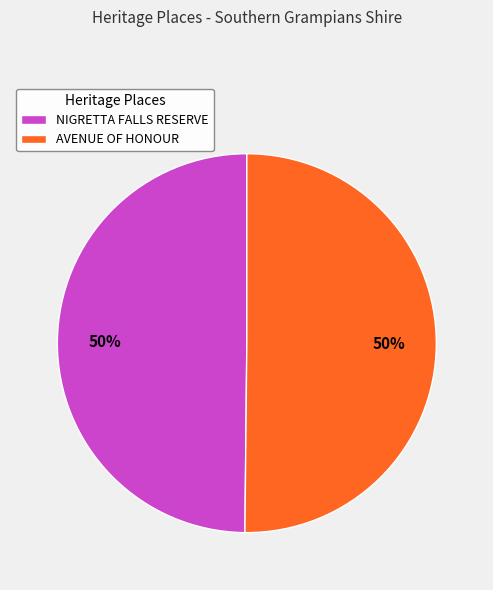

Combined, do AVENUE OF HONOUR and NIGRETTA FALLS RESERVE account for over 50%?

Yes